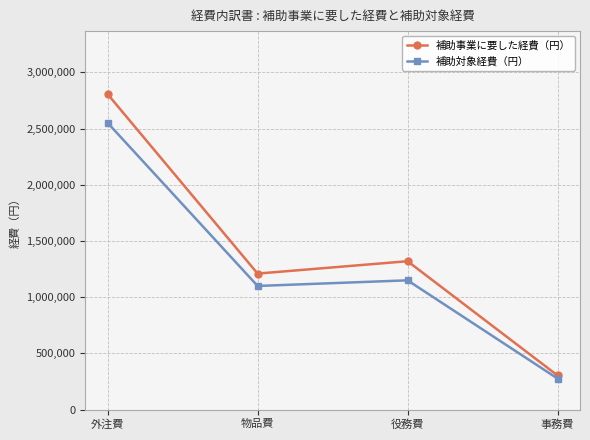

In 補助対象経費（円）, how many points are higher than both neighbors (excluding endpoints)?

1